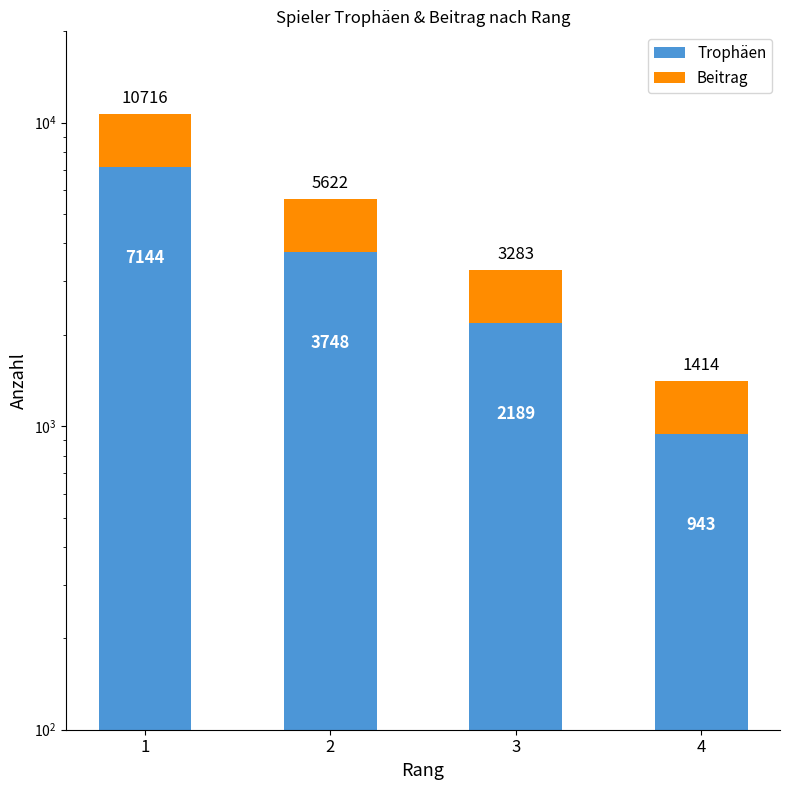

True or false: Beitrag has a value of 2877 at 2.

False